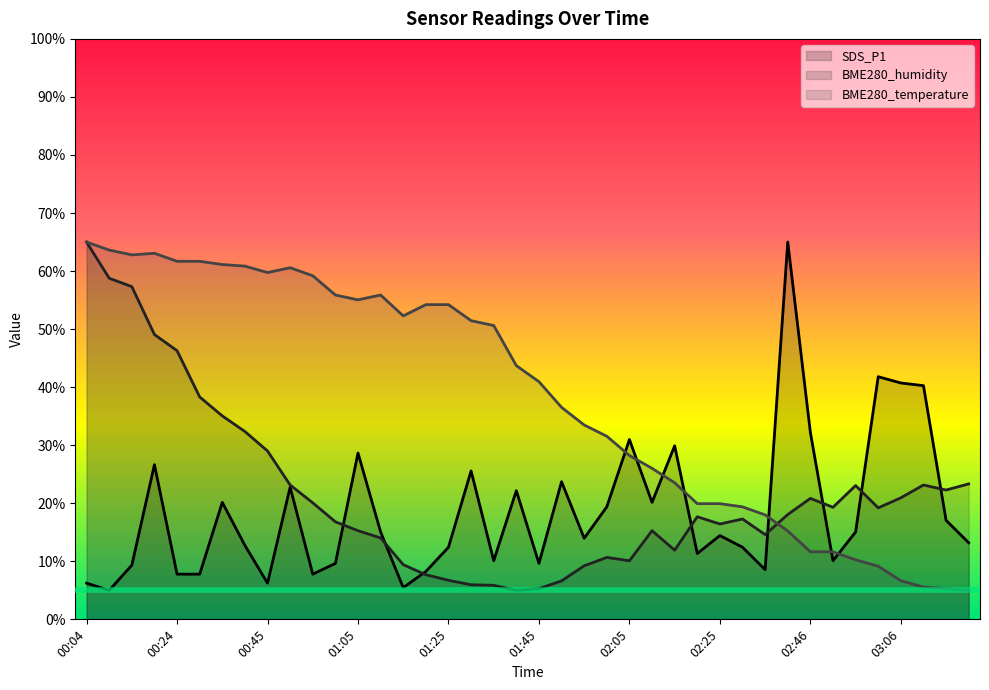

True or false: BME280_humidity has more than 2 points higher than both neighbors.

True